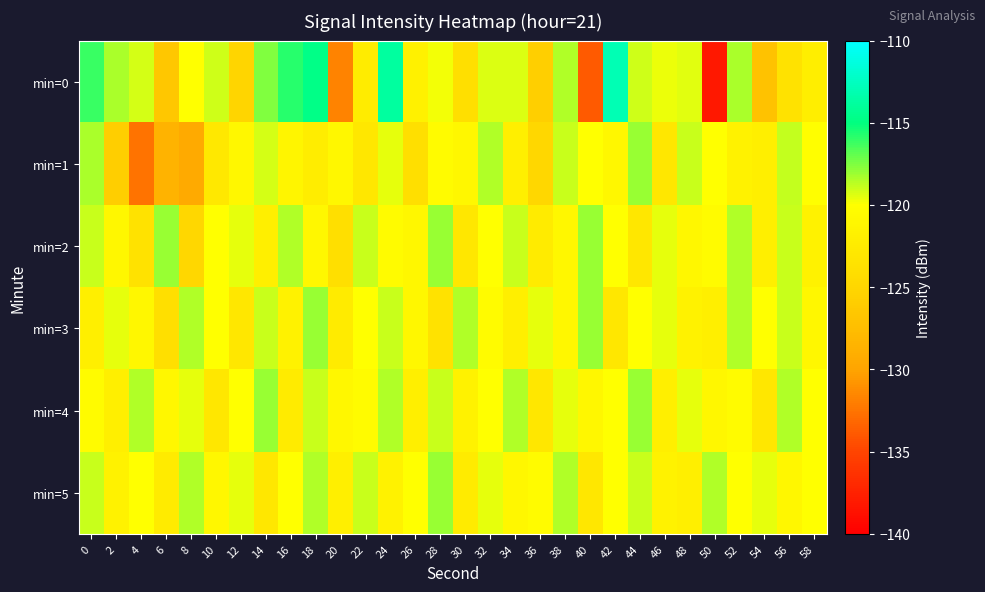

Reading left to right, extract all data points from this chart.

min=0: 0=-116.1	2=-118.4	4=-119.2	6=-126.6	8=-120.0	10=-119.1	12=-125.2	14=-117.6	16=-115.8	18=-114.7	20=-131.8	22=-122.4	24=-113.8	26=-121.6	28=-119.8	30=-123.9	32=-119.4	34=-119.4	36=-125.7	38=-118.5	40=-133.8	42=-113.0	44=-119.1	46=-119.7	48=-119.4	50=-138.2	52=-118.3	54=-127.0	56=-123.5	58=-122.1
min=1: 0=-118.3	2=-125.9	4=-132.6	6=-128.6	8=-129.4	10=-122.8	12=-120.9	14=-119.2	16=-121.2	18=-122.2	20=-121.0	22=-123.0	24=-119.5	26=-124.0	28=-120.5	30=-121.0	32=-118.5	34=-122.0	36=-125.0	38=-119.0	40=-120.0	42=-121.0	44=-118.0	46=-123.0	48=-119.0	50=-120.0	52=-121.5	54=-122.0	56=-118.8	58=-120.1
min=2: 0=-119.0	2=-121.0	4=-123.5	6=-118.0	8=-125.0	10=-120.0	12=-119.5	14=-122.0	16=-118.5	18=-121.0	20=-124.0	22=-119.0	24=-120.5	26=-121.0	28=-118.0	30=-123.0	32=-120.0	34=-119.0	36=-122.5	38=-121.0	40=-118.0	42=-120.0	44=-123.0	46=-119.5	48=-121.0	50=-120.5	52=-118.5	54=-122.0	56=-119.0	58=-121.5
min=3: 0=-122.0	2=-119.5	4=-121.0	6=-124.0	8=-118.5	10=-120.0	12=-123.0	14=-119.0	16=-121.5	18=-118.0	20=-122.5	22=-120.0	24=-119.0	26=-121.0	28=-123.5	30=-118.5	32=-120.5	34=-122.0	36=-119.5	38=-121.0	40=-118.0	42=-123.0	44=-120.0	46=-119.5	48=-121.5	50=-122.0	52=-118.5	54=-120.0	56=-119.0	58=-121.0
min=4: 0=-120.5	2=-122.0	4=-118.5	6=-121.0	8=-119.5	10=-123.0	12=-120.0	14=-118.0	16=-122.5	18=-119.0	20=-121.0	22=-120.5	24=-118.5	26=-122.0	28=-119.0	30=-121.5	32=-120.0	34=-118.5	36=-123.0	38=-119.5	40=-121.0	42=-120.0	44=-118.0	46=-122.0	48=-119.5	50=-121.0	52=-120.5	54=-123.0	56=-118.5	58=-120.0
min=5: 0=-119.0	2=-121.5	4=-120.0	6=-122.5	8=-118.5	10=-121.0	12=-119.5	14=-123.0	16=-120.0	18=-118.5	20=-122.0	22=-119.0	24=-121.5	26=-120.0	28=-118.0	30=-122.5	32=-119.5	34=-121.0	36=-120.5	38=-118.5	40=-123.0	42=-120.0	44=-119.0	46=-121.5	48=-122.0	50=-118.5	52=-120.0	54=-119.5	56=-121.0	58=-120.0